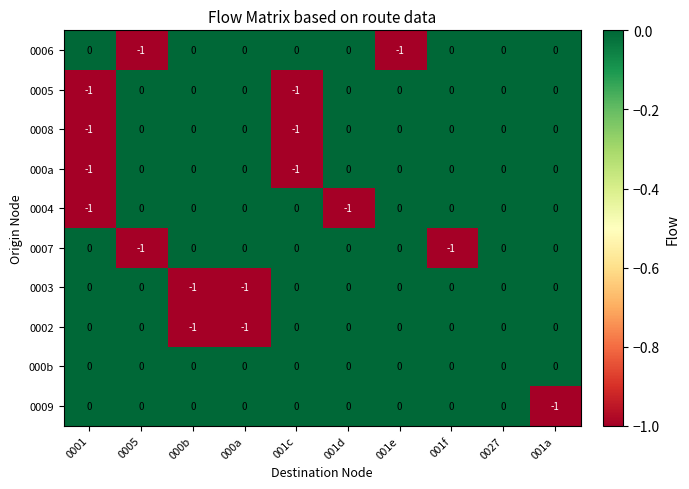

At which category is the sum across all series the highest?

0027